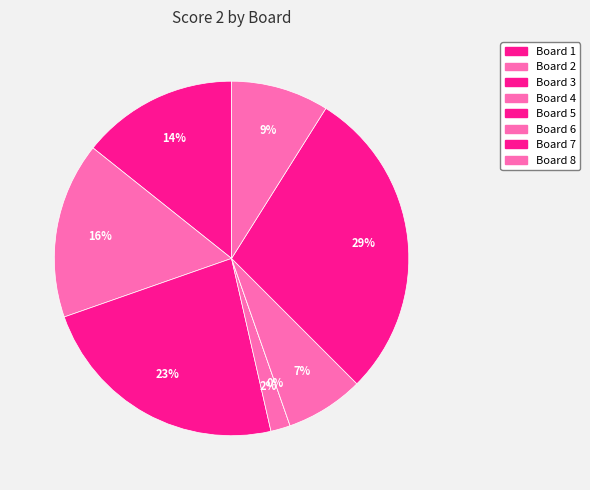

Is it true that Board 6 is 7% of the pie?

True